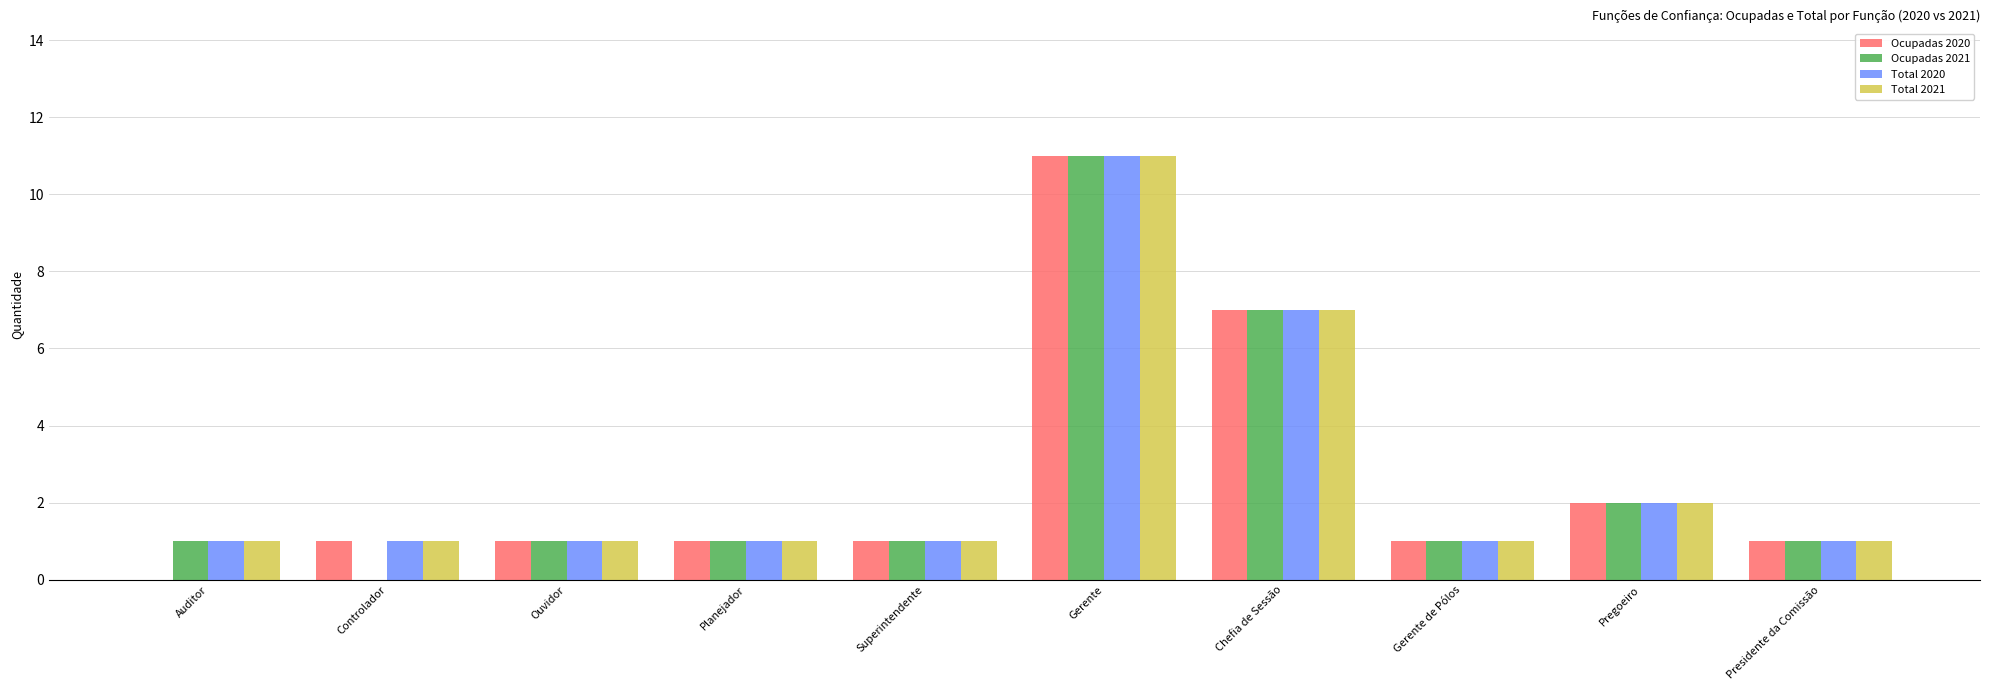

Reading left to right, what are all the values shown in this chart?

Ocupadas 2020: Auditor=0	Controlador=1	Ouvidor=1	Planejador=1	Superintendente=1	Gerente=11	Chefia de Sessão=7	Gerente de Pólos=1	Pregoeiro=2	Presidente da Comissão=1
Ocupadas 2021: Auditor=1	Controlador=0	Ouvidor=1	Planejador=1	Superintendente=1	Gerente=11	Chefia de Sessão=7	Gerente de Pólos=1	Pregoeiro=2	Presidente da Comissão=1
Total 2020: Auditor=1	Controlador=1	Ouvidor=1	Planejador=1	Superintendente=1	Gerente=11	Chefia de Sessão=7	Gerente de Pólos=1	Pregoeiro=2	Presidente da Comissão=1
Total 2021: Auditor=1	Controlador=1	Ouvidor=1	Planejador=1	Superintendente=1	Gerente=11	Chefia de Sessão=7	Gerente de Pólos=1	Pregoeiro=2	Presidente da Comissão=1